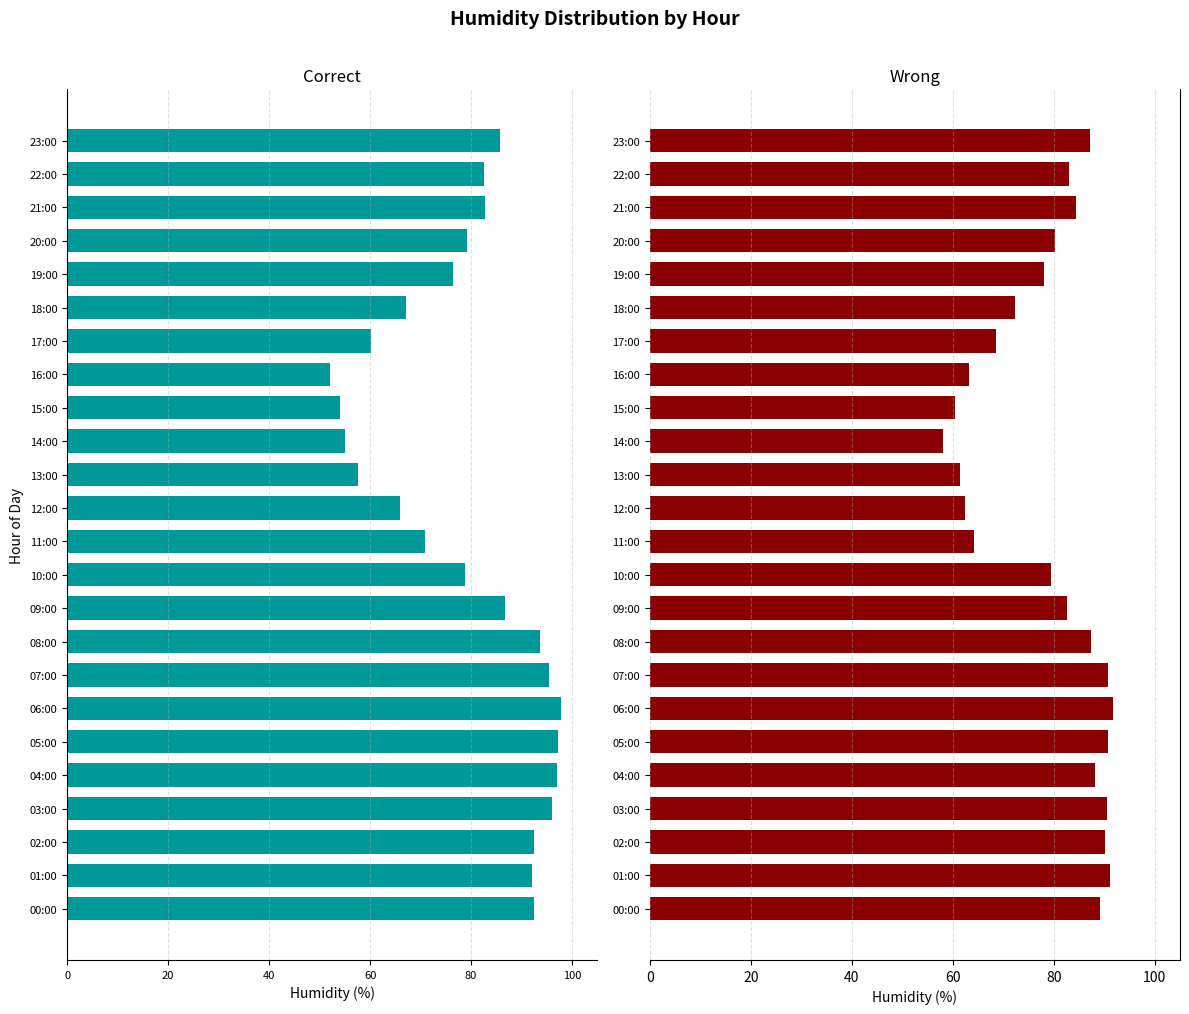

What is the highest value of the Wrong series?

91.7